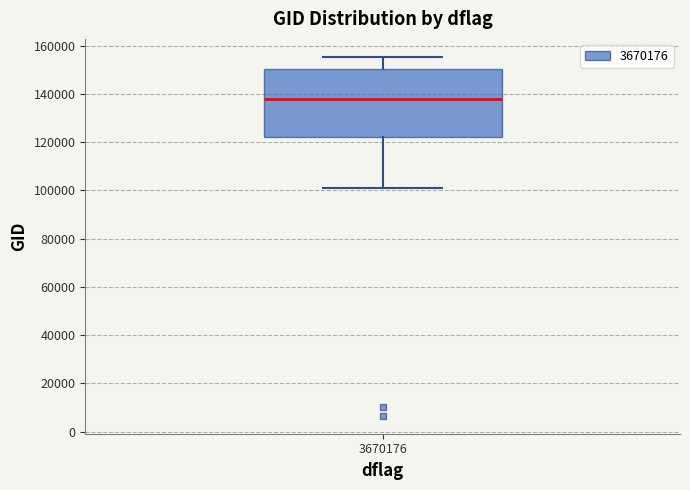

Read this box plot against the y-axis: the position of the median line, the range covered by the box, and the ends of both whiskers. The values are not printed on the chart, so give them approximately, as read against the axis.

median 138000, box 122000 to 150000, whiskers 100000 to 156000